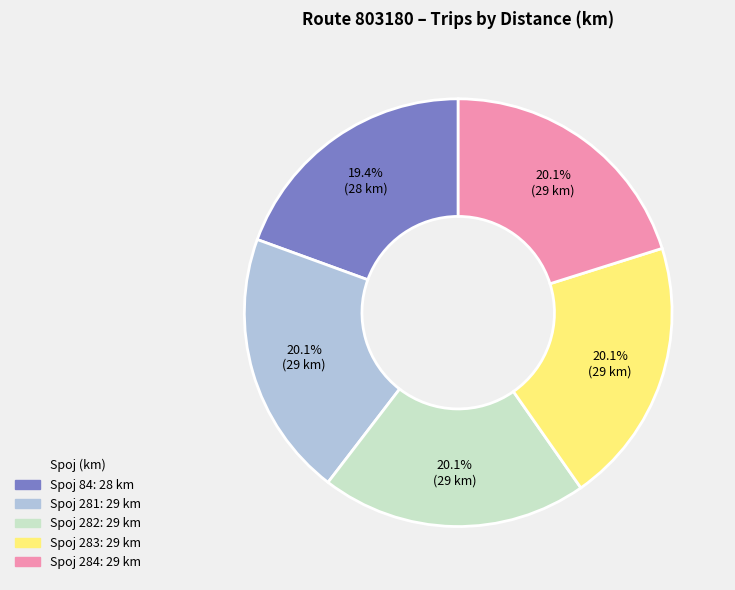

To the nearest percent, what is the difference between the largest and smallest slice percentages?

1%